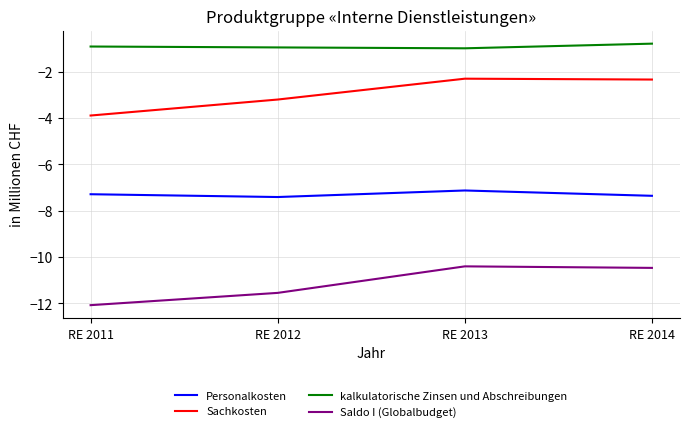

What is the total value across all series at RE 2014?

-20.9